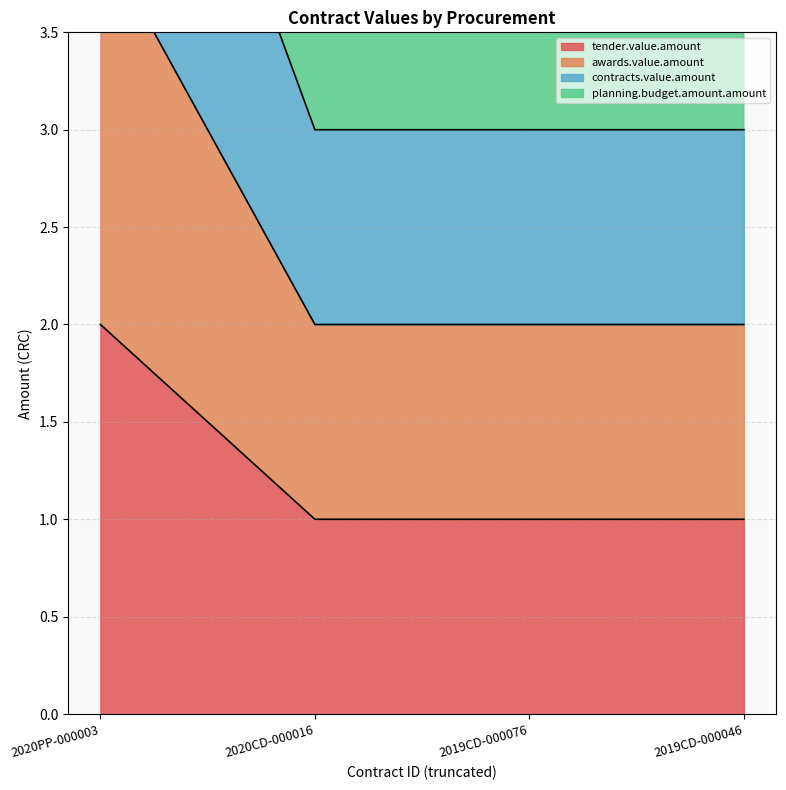

Reading left to right, what are all the values shown in this chart?

tender.value.amount: 2	1	1	1
awards.value.amount: 4	2	2	2
contracts.value.amount: 6	3	3	3
planning.budget.amount.amount: 8	4	4	4